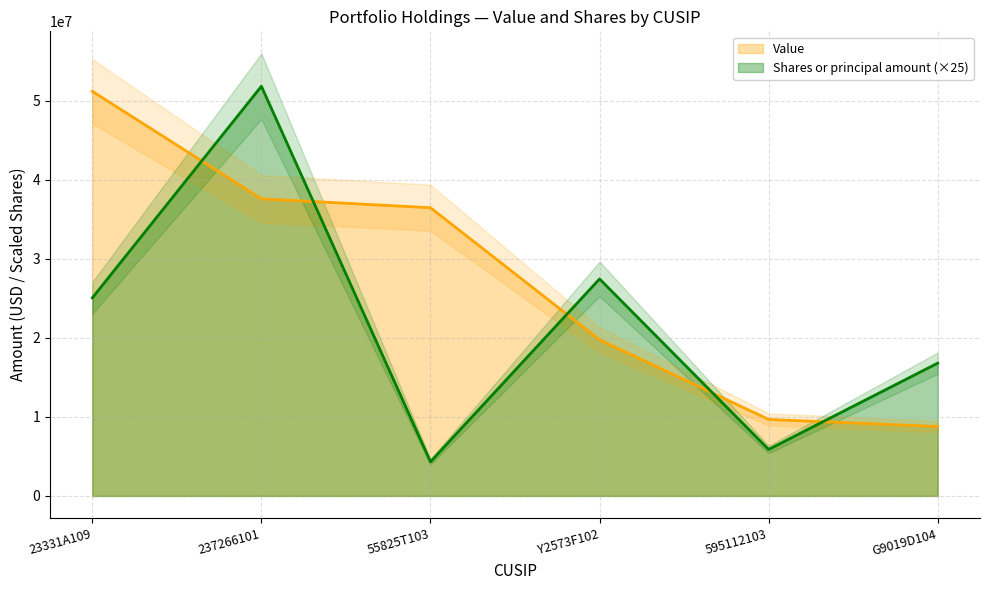

Which series has the largest total across all categories?

Value